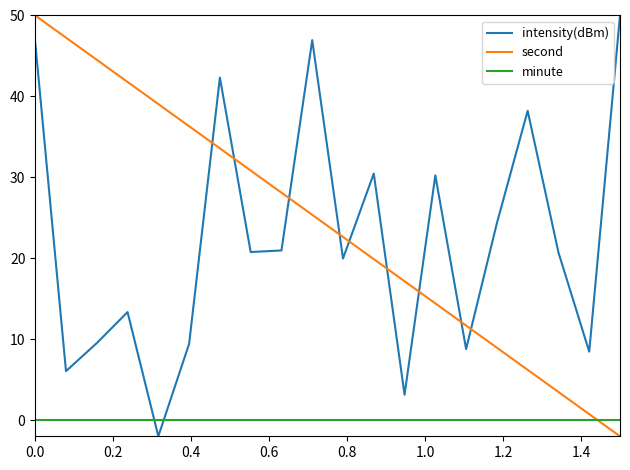

What is the greatest value displayed?

50.0